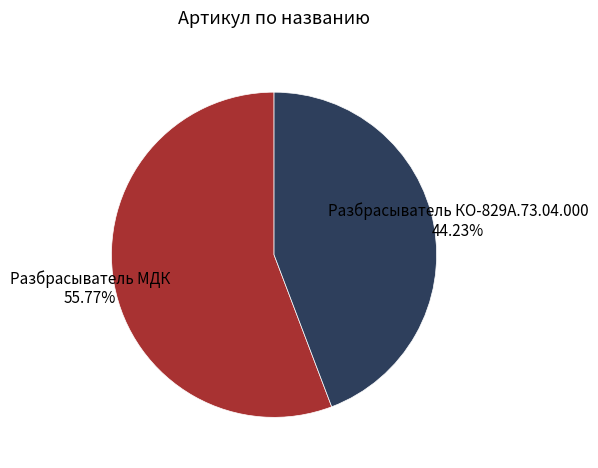

How many segments does this pie chart have?

2